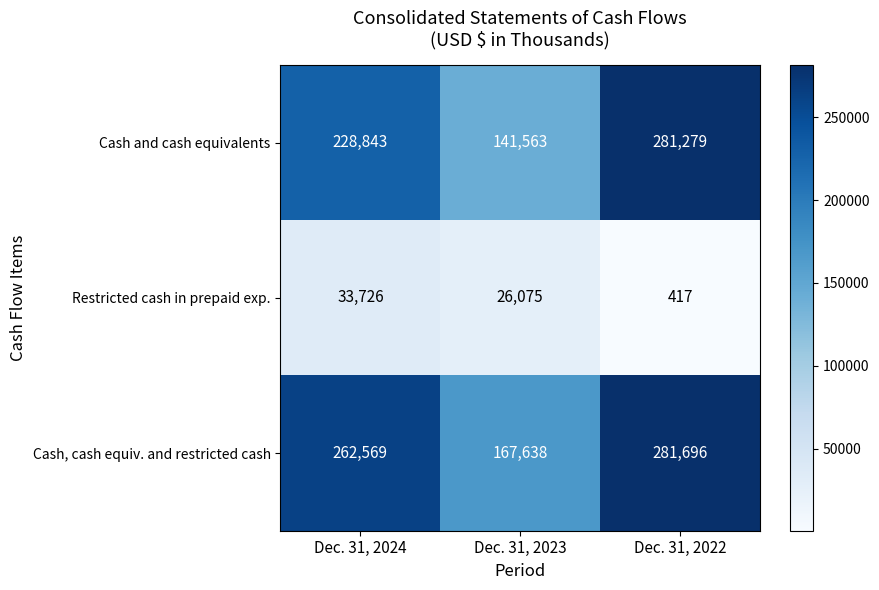

What is the highest value of the Cash and cash equivalents series?

281279